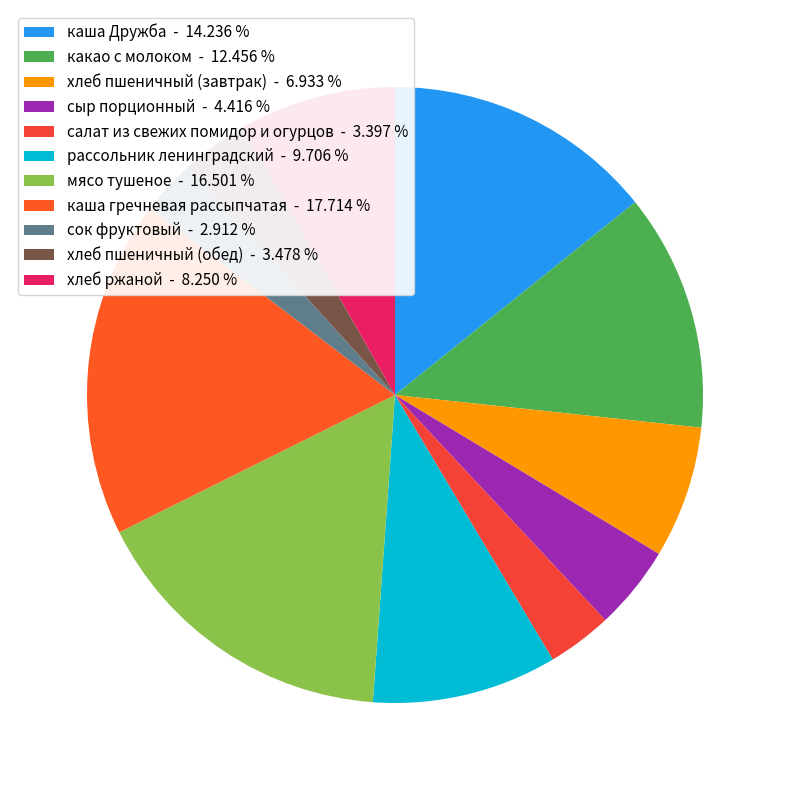

Count the number of slices in the pie.

11